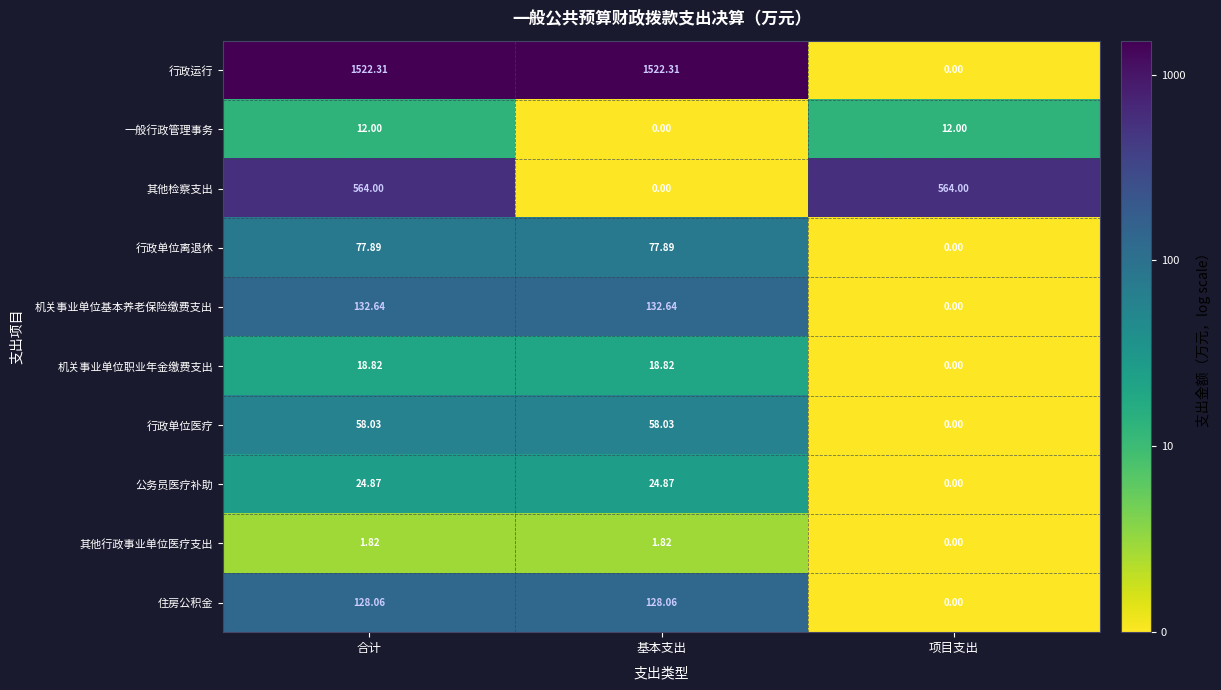

Which series has the largest total across all categories?

行政运行